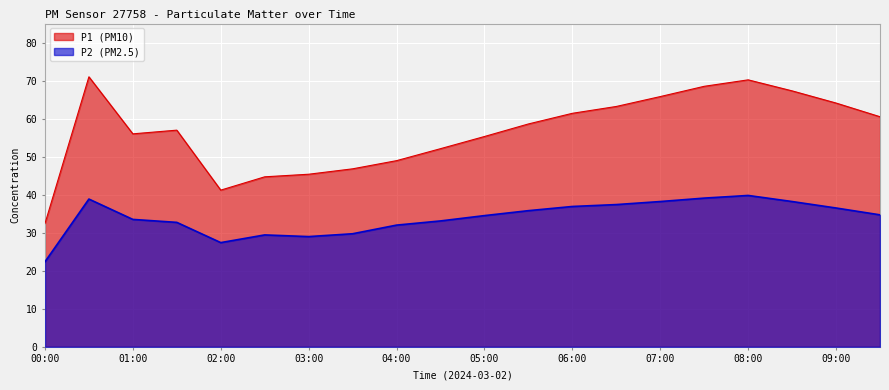

True or false: P1 and P2 cross at least once.

False